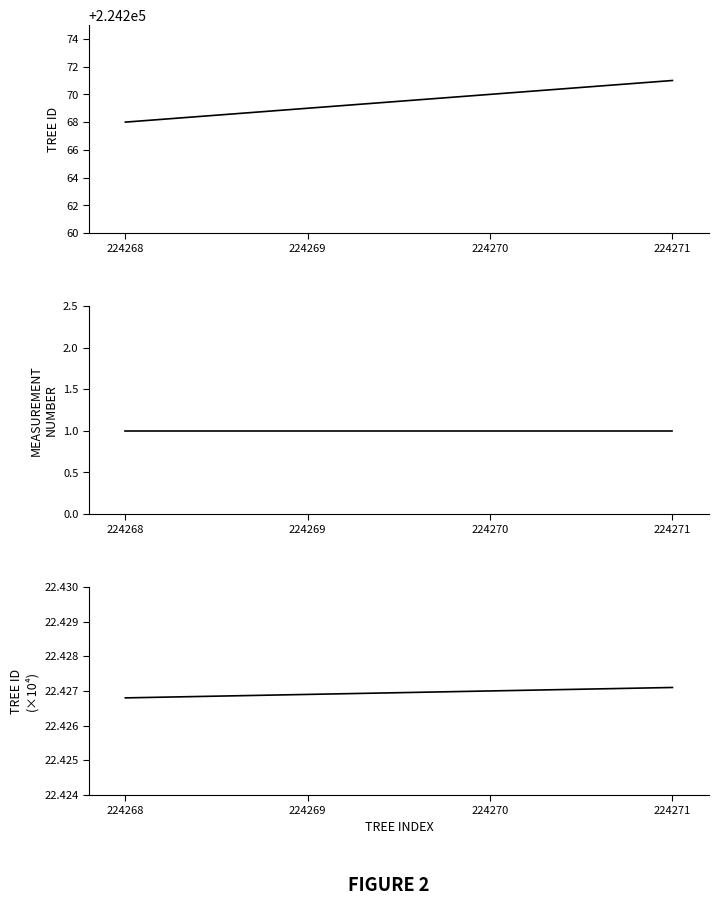

List the series in order of their peak value, highest first.

Tree id, Tree id (scaled), Measurement number